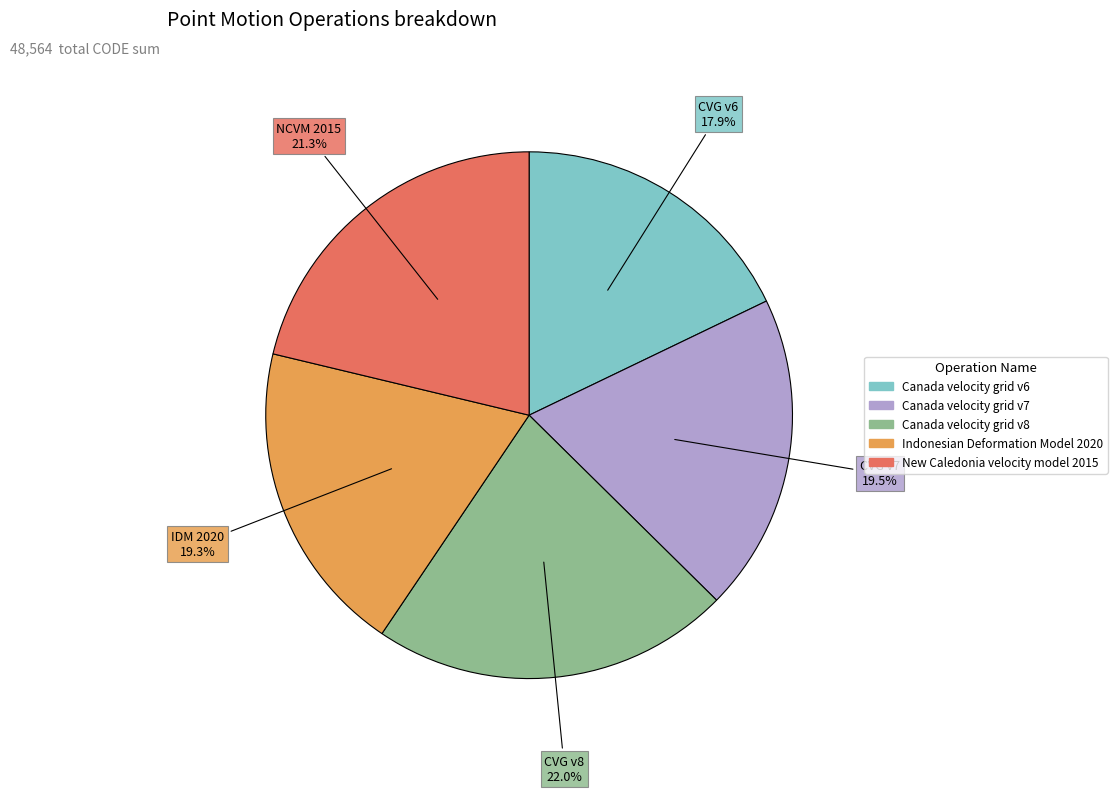

Is Canada velocity grid v8 the majority of the pie?

No